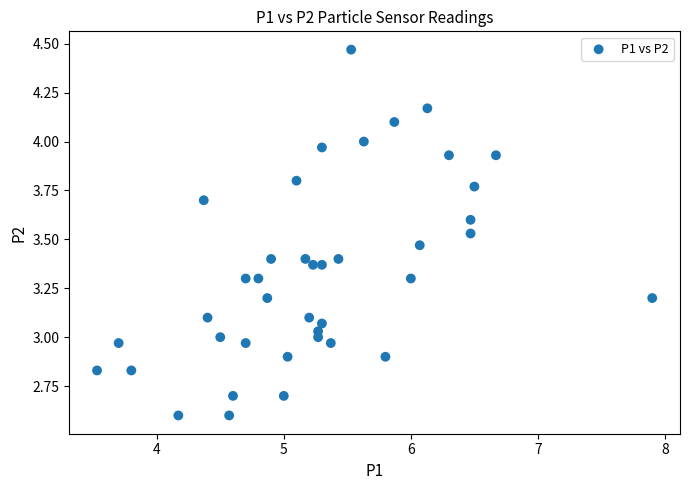

What is the range of X values (max minus min)?

4.4